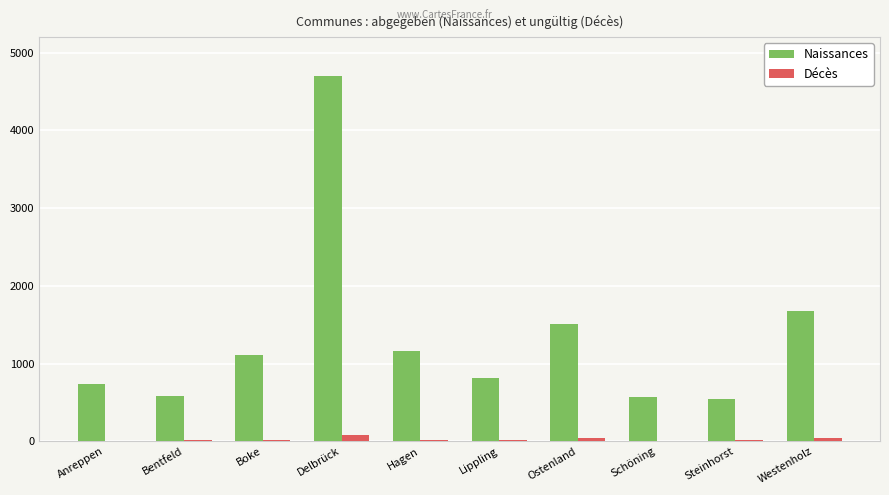

Which series changed the most between Delbrück and Lippling?

Naissances